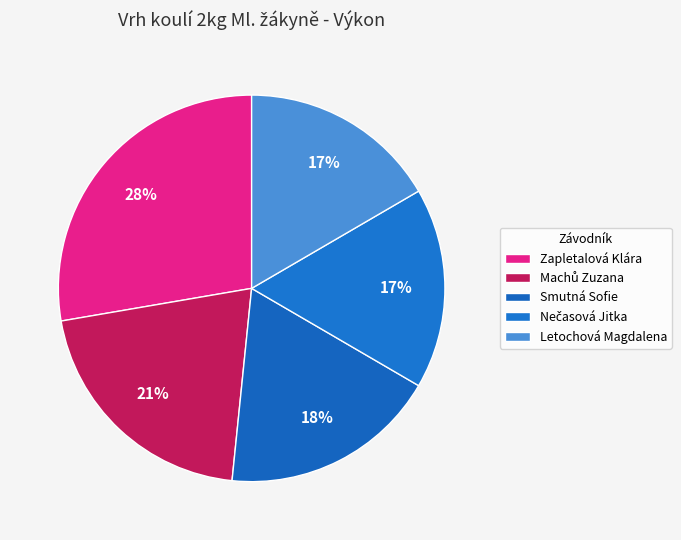

What is the largest slice in the pie chart?

Zapletalová Klára